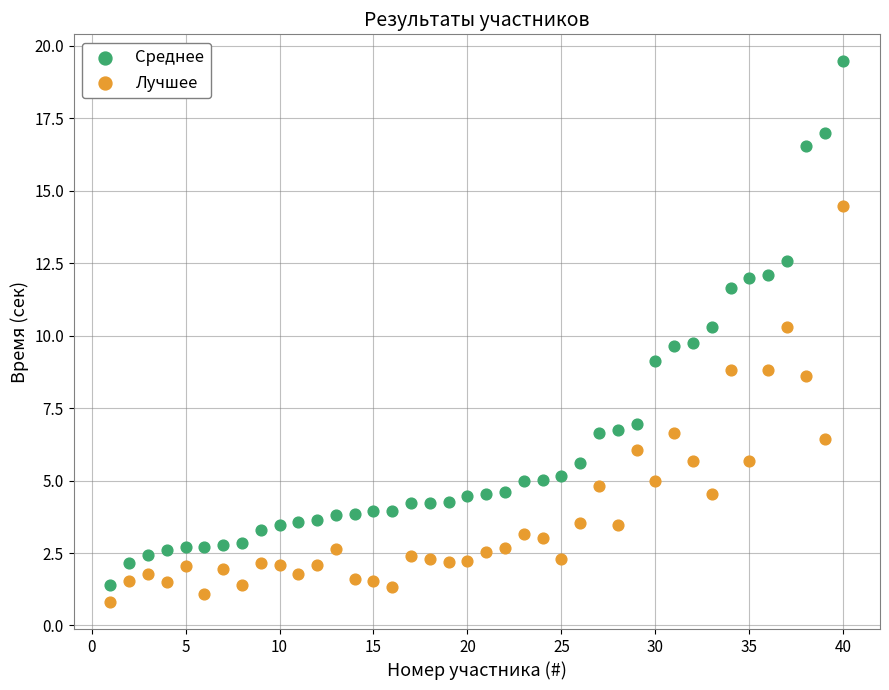

Across all data points, what is the range of X values (max minus min)?

39.0